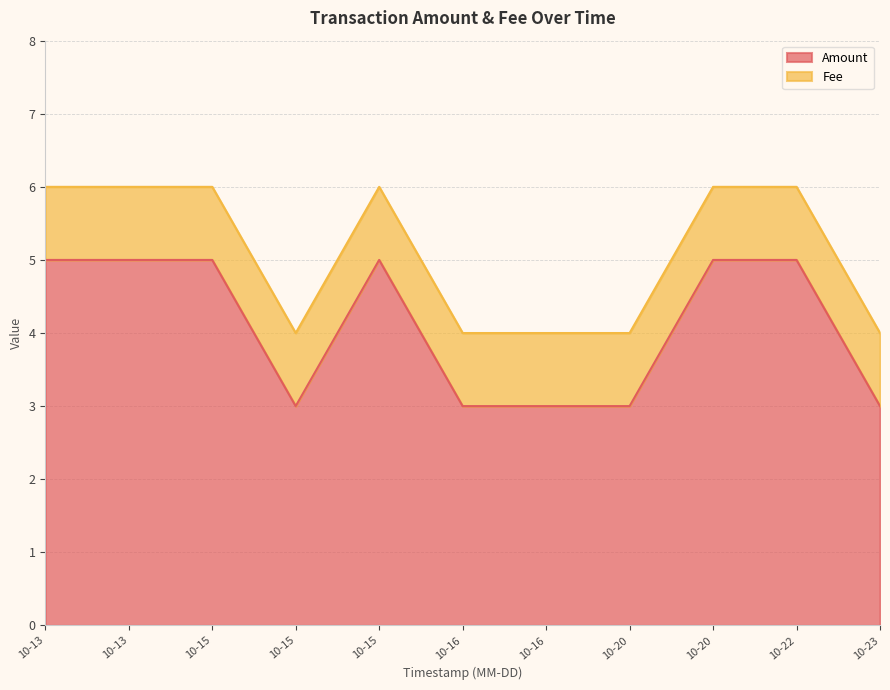

Reading right to left, extract all data points from this chart.

3	5	5	3	3	3	5	3	5	5	5